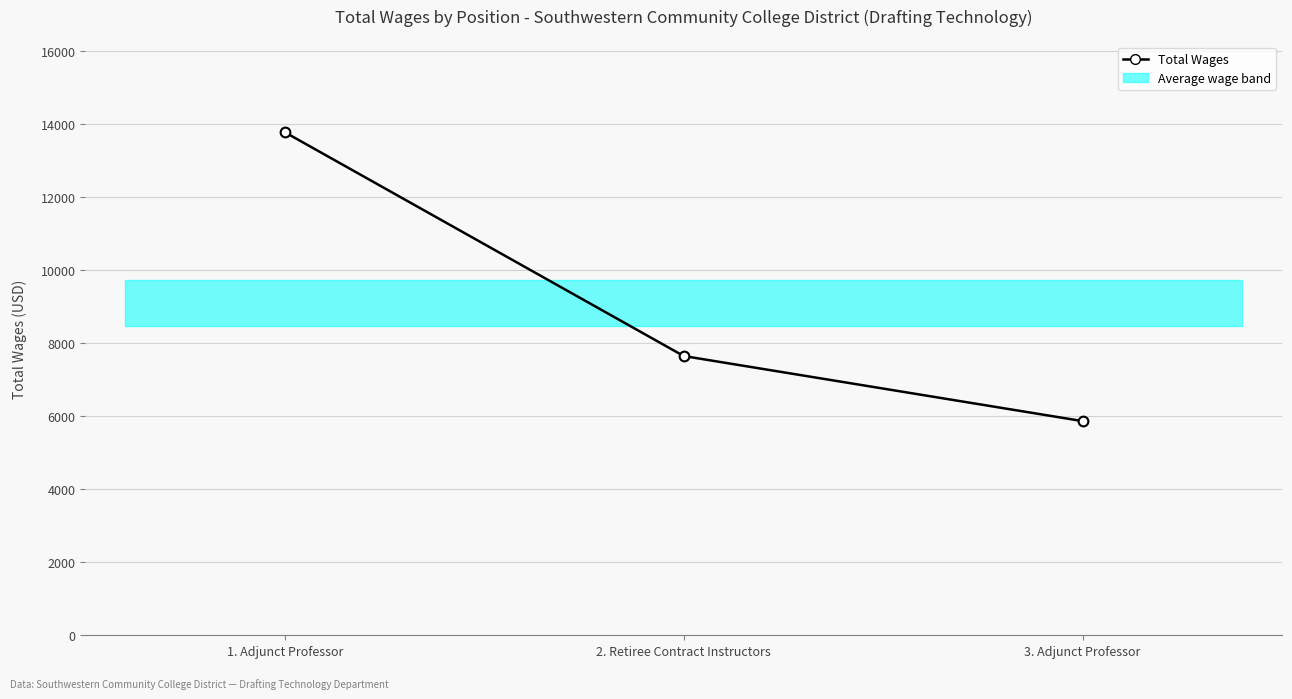

Reading left to right, list all the values displayed in this chart.

1. Adjunct Professor=13783.0	2. Retiree Contract Instructors=7651.1	3. Adjunct Professor=5867.9